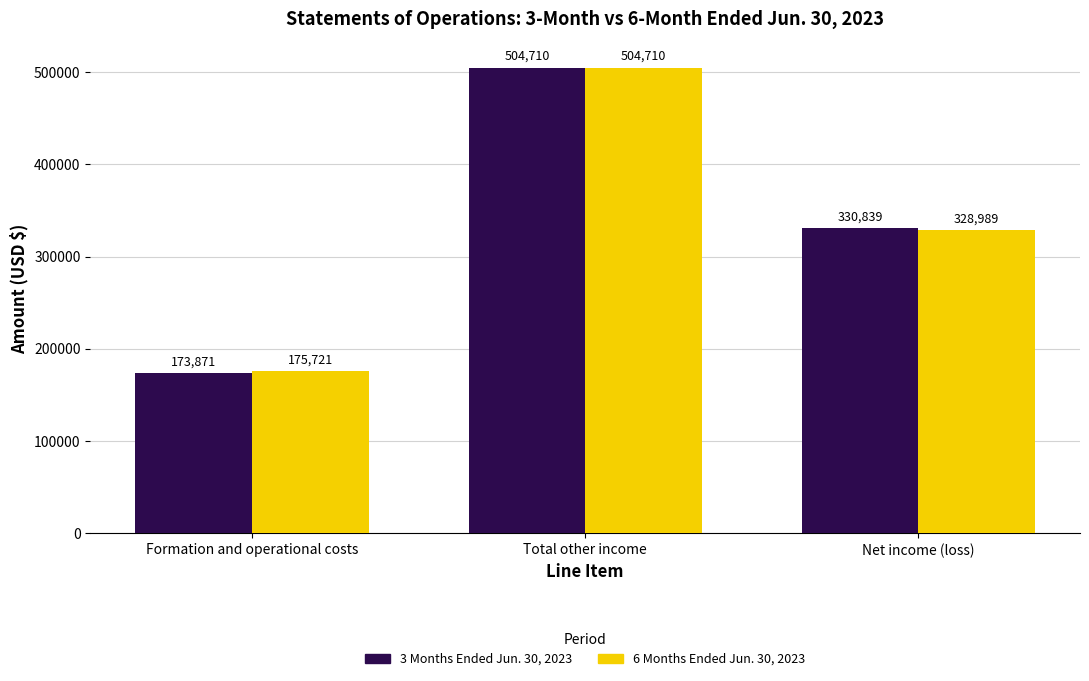

What value does the 3 Months Ended Jun. 30, 2023 series have at Total other income?

504710